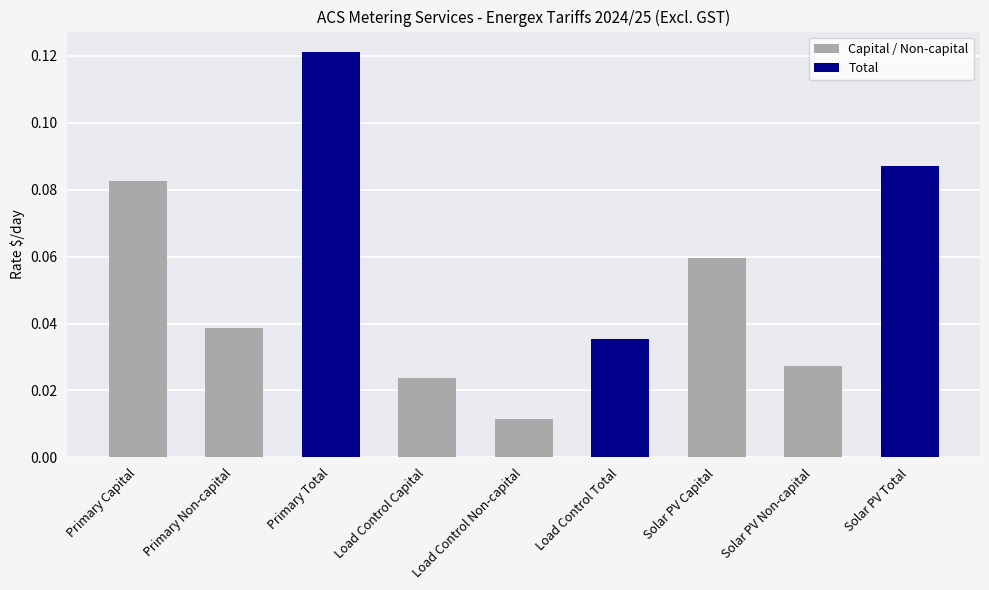

Which category has the lowest value across all series?

Load Control Non-capital